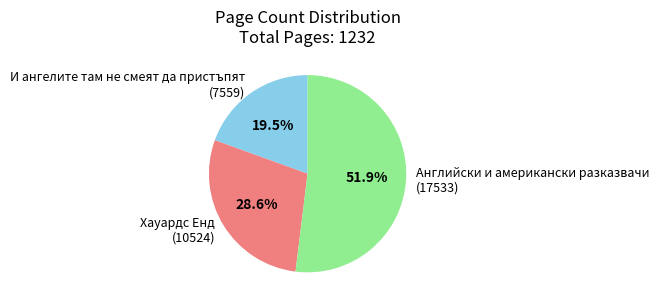

Between И ангелите там не смеят да пристъпят (7559) and Английски и американски разказвачи (17533), which is larger?

Английски и американски разказвачи (17533)